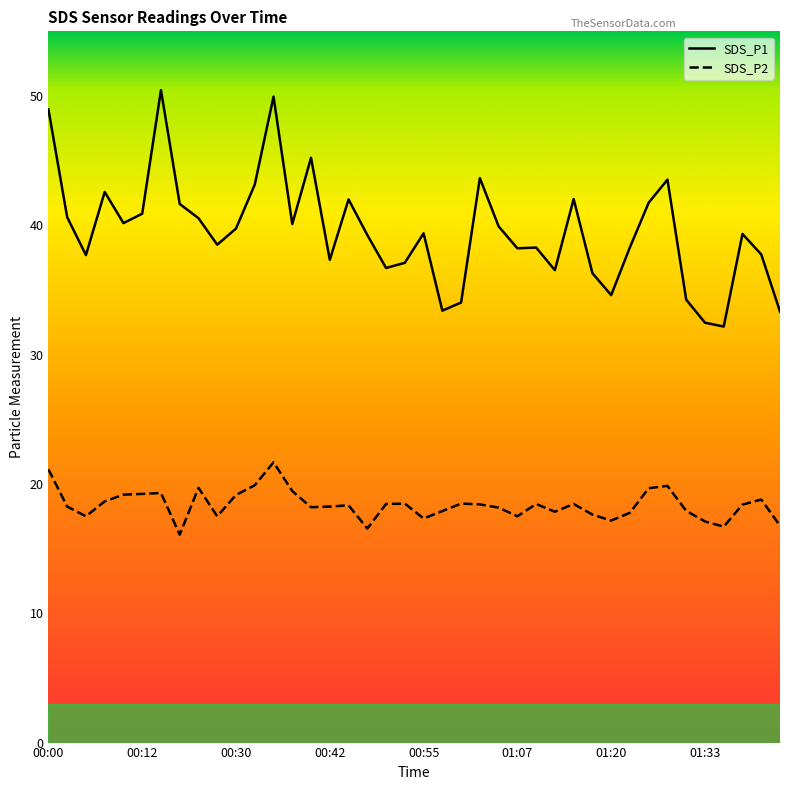

Which series has the largest total across all categories?

SDS_P1